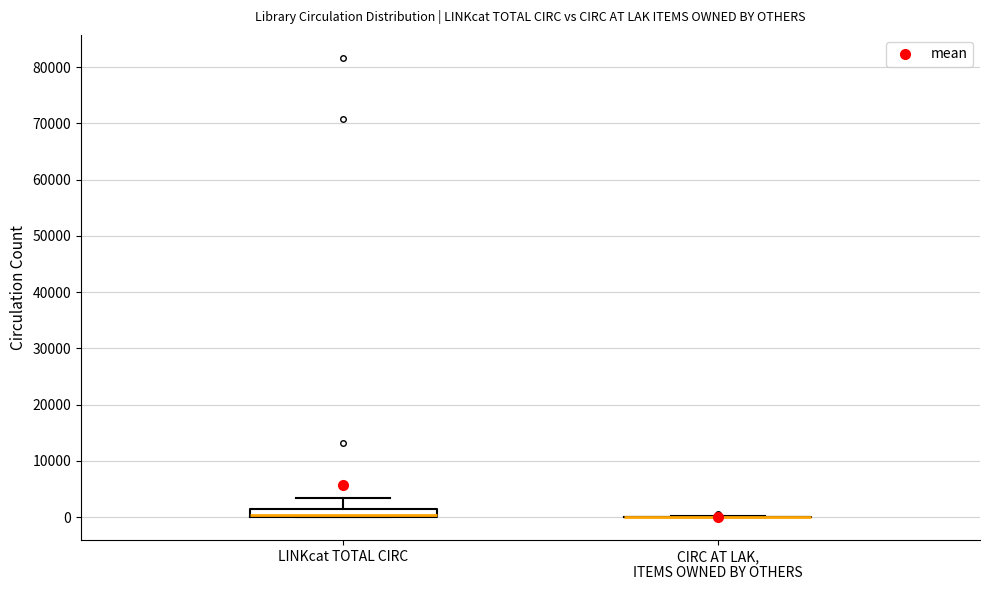

Which box is the tallest, from its lower edge to its upper edge?

LINKcat TOTAL CIRC